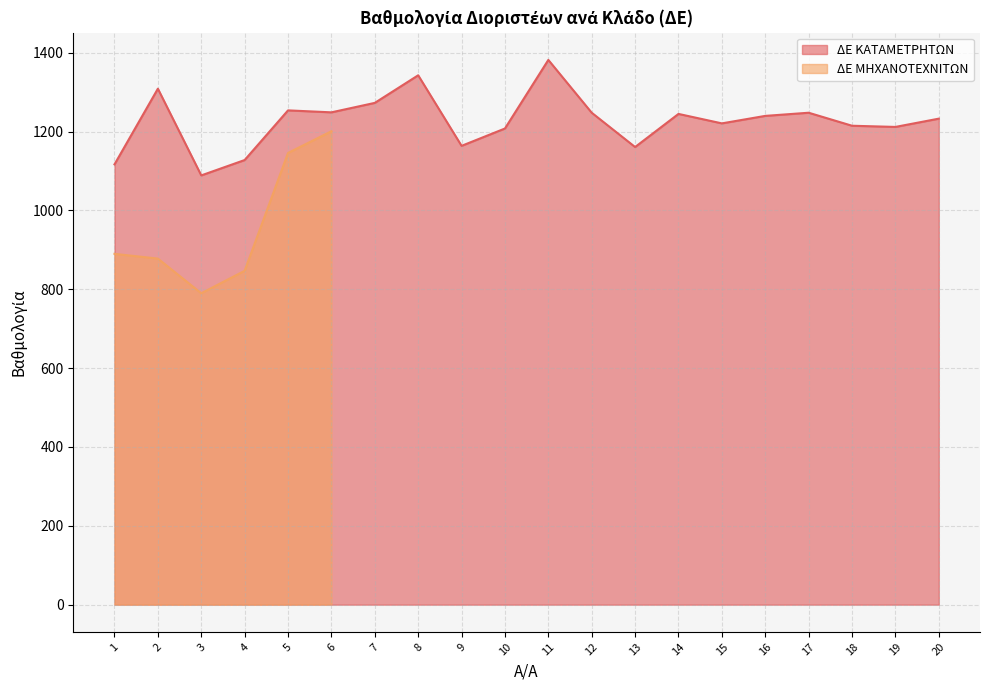

Reading left to right, extract all data points from this chart.

1=1117	2=1309	3=1089	4=1128	5=1254	6=1249	7=1273	8=1343	9=1164	10=1208	11=1382	12=1248	13=1161	14=1245	15=1221	16=1240	17=1248	18=1215	19=1212	20=1233